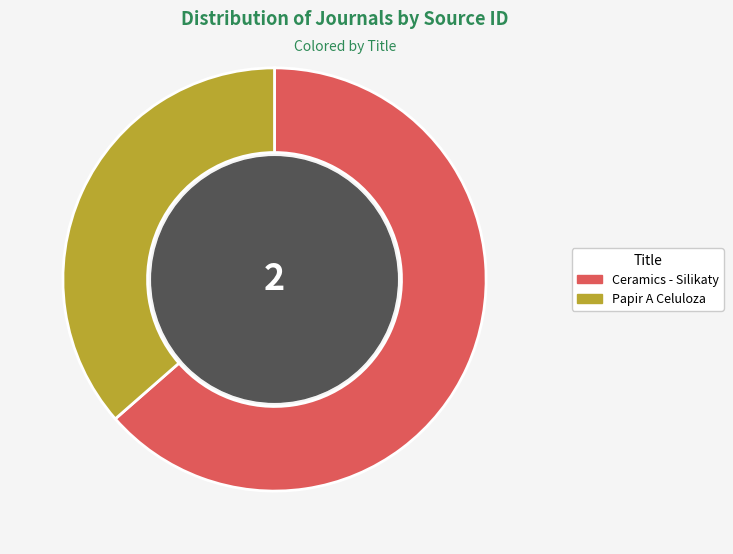

Is there any slice that represents more than half of the pie?

Yes